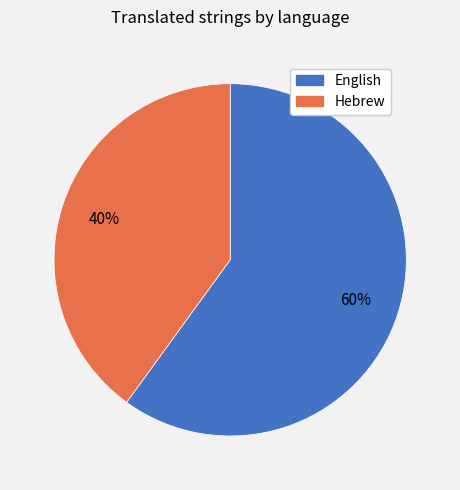

Is it true that Hebrew is 48% of the pie?

False